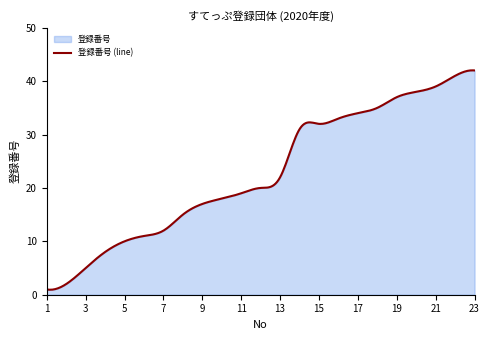

Which category has the highest value across all series?

23